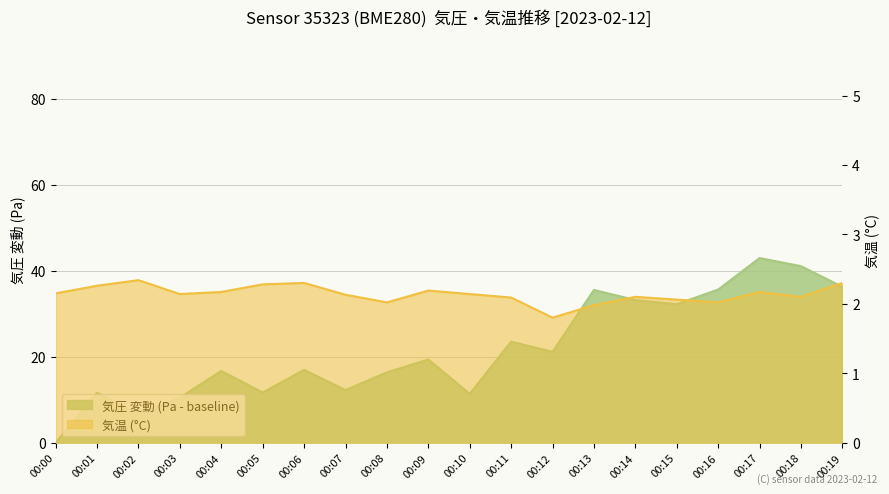

The value at 00:02 is 1.6. True or false?

False